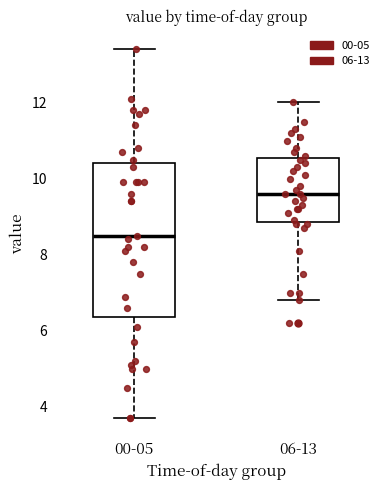

Reading left to right, read every box against the y-axis: the position of its median line, the range the box covers, and the ends of its whiskers. The values are not printed on the chart, so give them approximately, as read against the axis.

00-05: median 8.6, box 6.4 to 10.4, whiskers 3.8 to 13.4
06-13: median 9.6, box 8.8 to 10.6, whiskers 6.8 to 12.0